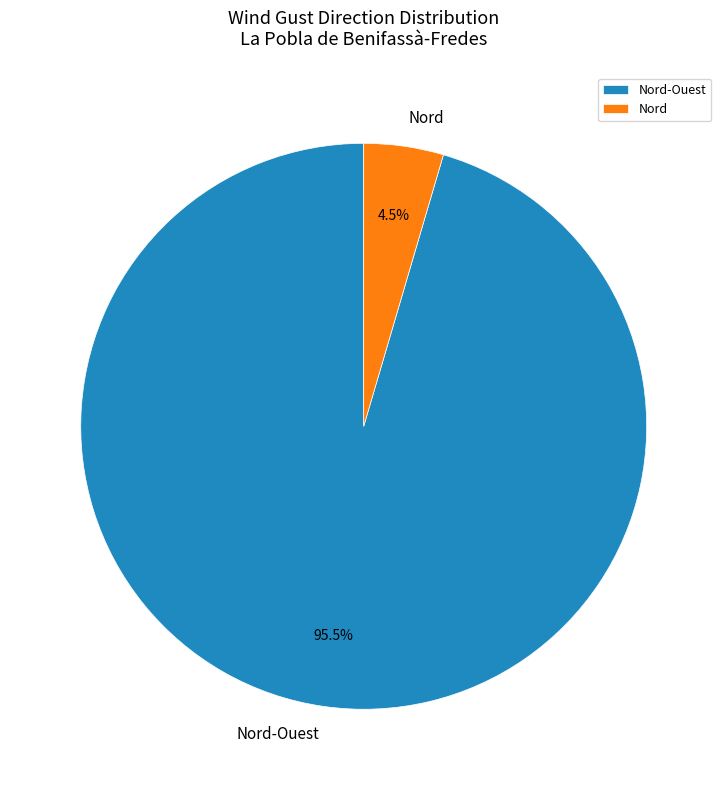

Which category accounts for the majority?

Nord-Ouest